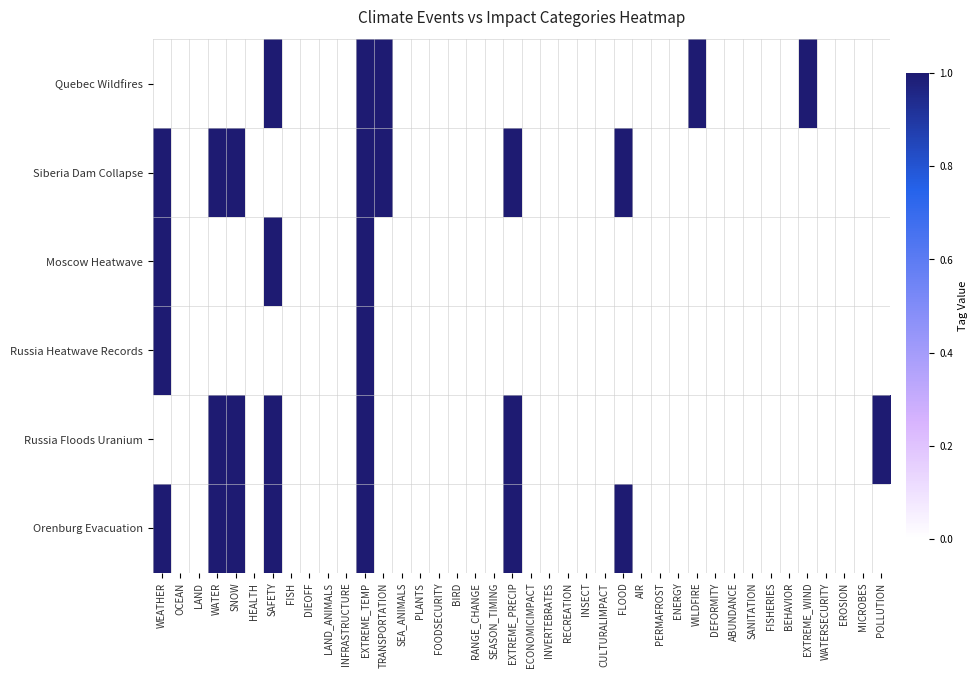

Reading left to right, what are all the values shown in this chart?

Quebec Wildfires: WEATHER=0	OCEAN=0	LAND=0	WATER=0	SNOW=0	HEALTH=0	SAFETY=1	FISH=0	DIEOFF=0	LAND_ANIMALS=0	INFRASTRUCTURE=0	EXTREME_TEMP=1	TRANSPORTATION=1	SEA_ANIMALS=0	PLANTS=0	FOODSECURITY=0	BIRD=0	RANGE_CHANGE=0	SEASON_TIMING=0	EXTREME_PRECIP=0	ECONOMICIMPACT=0	INVERTEBRATES=0	RECREATION=0	INSECT=0	CULTURALIMPACT=0	FLOOD=0	AIR=0	PERMAFROST=0	ENERGY=0	WILDFIRE=1	DEFORMITY=0	ABUNDANCE=0	SANITATION=0	FISHERIES=0	BEHAVIOR=0	EXTREME_WIND=1	WATERSECURITY=0	EROSION=0	MICROBES=0	POLLUTION=0
Siberia Dam Collapse: WEATHER=1	OCEAN=0	LAND=0	WATER=1	SNOW=1	HEALTH=0	SAFETY=0	FISH=0	DIEOFF=0	LAND_ANIMALS=0	INFRASTRUCTURE=0	EXTREME_TEMP=1	TRANSPORTATION=1	SEA_ANIMALS=0	PLANTS=0	FOODSECURITY=0	BIRD=0	RANGE_CHANGE=0	SEASON_TIMING=0	EXTREME_PRECIP=1	ECONOMICIMPACT=0	INVERTEBRATES=0	RECREATION=0	INSECT=0	CULTURALIMPACT=0	FLOOD=1	AIR=0	PERMAFROST=0	ENERGY=0	WILDFIRE=0	DEFORMITY=0	ABUNDANCE=0	SANITATION=0	FISHERIES=0	BEHAVIOR=0	EXTREME_WIND=0	WATERSECURITY=0	EROSION=0	MICROBES=0	POLLUTION=0
Moscow Heatwave: WEATHER=1	OCEAN=0	LAND=0	WATER=0	SNOW=0	HEALTH=0	SAFETY=1	FISH=0	DIEOFF=0	LAND_ANIMALS=0	INFRASTRUCTURE=0	EXTREME_TEMP=1	TRANSPORTATION=0	SEA_ANIMALS=0	PLANTS=0	FOODSECURITY=0	BIRD=0	RANGE_CHANGE=0	SEASON_TIMING=0	EXTREME_PRECIP=0	ECONOMICIMPACT=0	INVERTEBRATES=0	RECREATION=0	INSECT=0	CULTURALIMPACT=0	FLOOD=0	AIR=0	PERMAFROST=0	ENERGY=0	WILDFIRE=0	DEFORMITY=0	ABUNDANCE=0	SANITATION=0	FISHERIES=0	BEHAVIOR=0	EXTREME_WIND=0	WATERSECURITY=0	EROSION=0	MICROBES=0	POLLUTION=0
Russia Heatwave Records: WEATHER=1	OCEAN=0	LAND=0	WATER=0	SNOW=0	HEALTH=0	SAFETY=0	FISH=0	DIEOFF=0	LAND_ANIMALS=0	INFRASTRUCTURE=0	EXTREME_TEMP=1	TRANSPORTATION=0	SEA_ANIMALS=0	PLANTS=0	FOODSECURITY=0	BIRD=0	RANGE_CHANGE=0	SEASON_TIMING=0	EXTREME_PRECIP=0	ECONOMICIMPACT=0	INVERTEBRATES=0	RECREATION=0	INSECT=0	CULTURALIMPACT=0	FLOOD=0	AIR=0	PERMAFROST=0	ENERGY=0	WILDFIRE=0	DEFORMITY=0	ABUNDANCE=0	SANITATION=0	FISHERIES=0	BEHAVIOR=0	EXTREME_WIND=0	WATERSECURITY=0	EROSION=0	MICROBES=0	POLLUTION=0
Russia Floods Uranium: WEATHER=0	OCEAN=0	LAND=0	WATER=1	SNOW=1	HEALTH=0	SAFETY=1	FISH=0	DIEOFF=0	LAND_ANIMALS=0	INFRASTRUCTURE=0	EXTREME_TEMP=1	TRANSPORTATION=0	SEA_ANIMALS=0	PLANTS=0	FOODSECURITY=0	BIRD=0	RANGE_CHANGE=0	SEASON_TIMING=0	EXTREME_PRECIP=1	ECONOMICIMPACT=0	INVERTEBRATES=0	RECREATION=0	INSECT=0	CULTURALIMPACT=0	FLOOD=0	AIR=0	PERMAFROST=0	ENERGY=0	WILDFIRE=0	DEFORMITY=0	ABUNDANCE=0	SANITATION=0	FISHERIES=0	BEHAVIOR=0	EXTREME_WIND=0	WATERSECURITY=0	EROSION=0	MICROBES=0	POLLUTION=1
Orenburg Evacuation: WEATHER=1	OCEAN=0	LAND=0	WATER=1	SNOW=1	HEALTH=0	SAFETY=1	FISH=0	DIEOFF=0	LAND_ANIMALS=0	INFRASTRUCTURE=0	EXTREME_TEMP=1	TRANSPORTATION=0	SEA_ANIMALS=0	PLANTS=0	FOODSECURITY=0	BIRD=0	RANGE_CHANGE=0	SEASON_TIMING=0	EXTREME_PRECIP=1	ECONOMICIMPACT=0	INVERTEBRATES=0	RECREATION=0	INSECT=0	CULTURALIMPACT=0	FLOOD=1	AIR=0	PERMAFROST=0	ENERGY=0	WILDFIRE=0	DEFORMITY=0	ABUNDANCE=0	SANITATION=0	FISHERIES=0	BEHAVIOR=0	EXTREME_WIND=0	WATERSECURITY=0	EROSION=0	MICROBES=0	POLLUTION=0